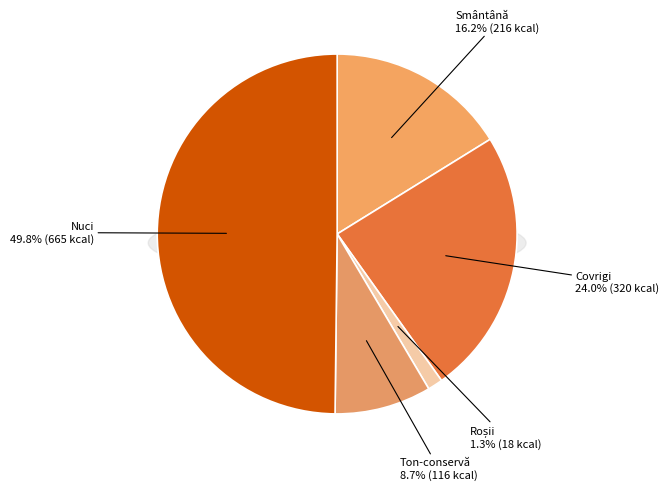

What is the change in value from Covrigi to Roșii?

-302